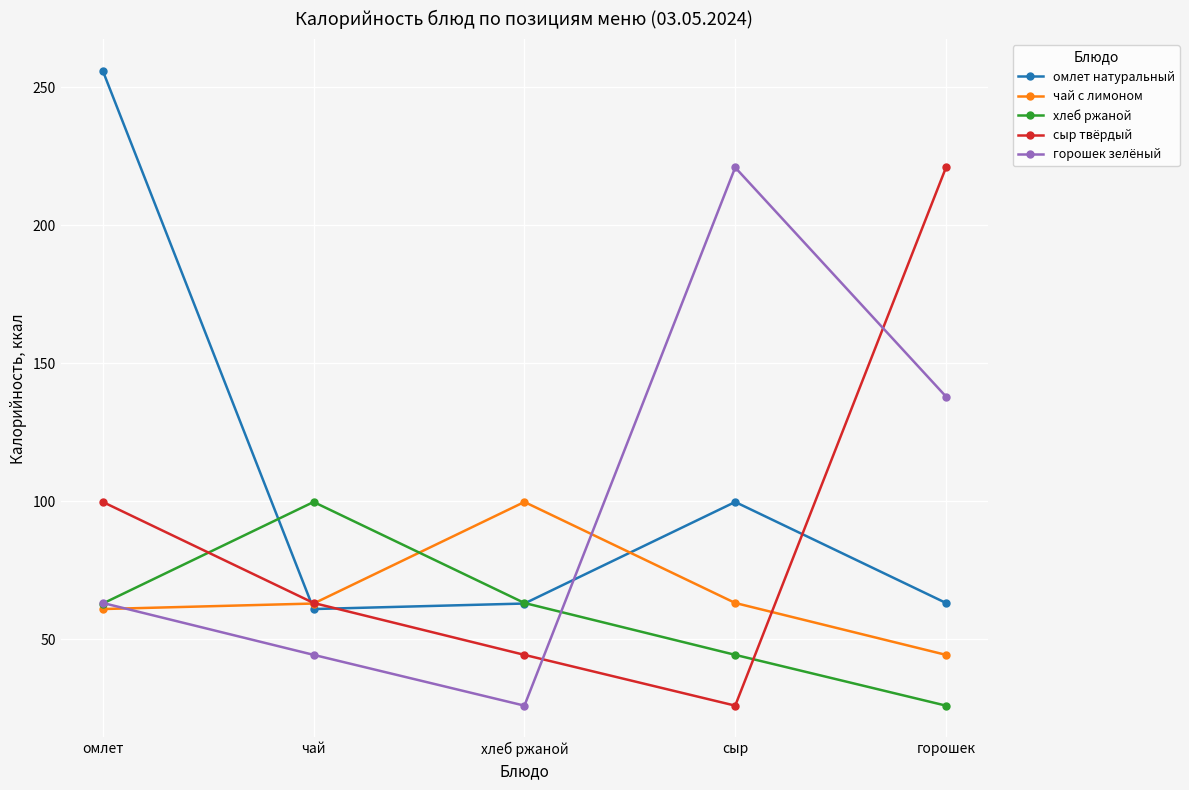

Read the чай с лимоном value at горошек.

44.4